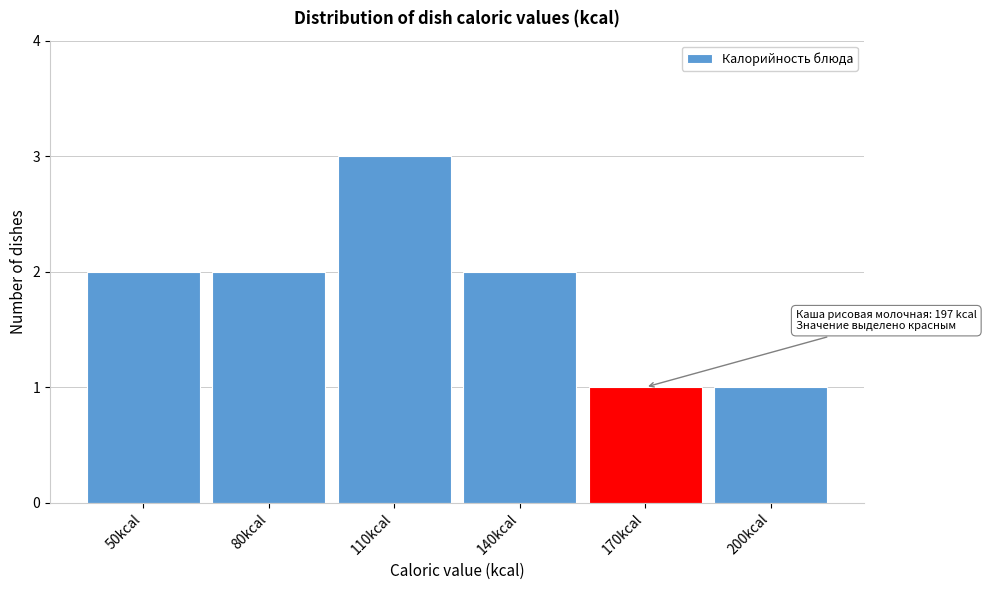

Reading left to right, list all the values displayed in this chart.

50kcal=2	80kcal=2	110kcal=3	140kcal=2	170kcal=1	200kcal=1